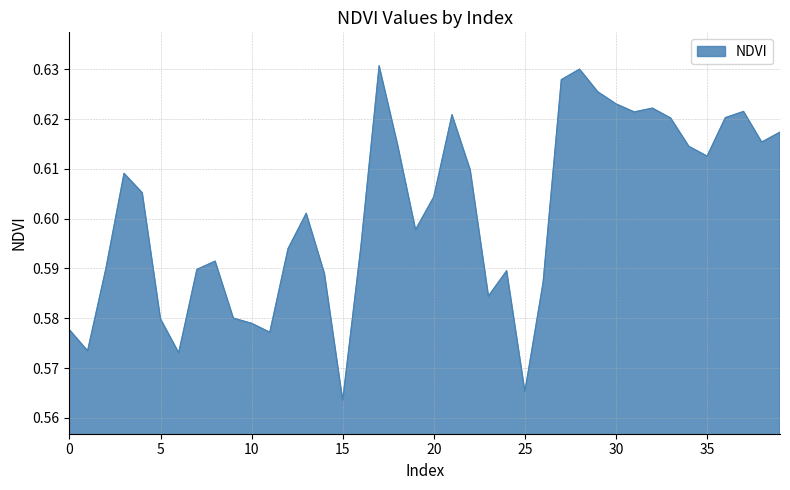

Reading left to right, extract all data points from this chart.

0=0.6	1=0.6	2=0.6	3=0.6	4=0.6	5=0.6	6=0.6	7=0.6	8=0.6	9=0.6	10=0.6	11=0.6	12=0.6	13=0.6	14=0.6	15=0.6	16=0.6	17=0.6	18=0.6	19=0.6	20=0.6	21=0.6	22=0.6	23=0.6	24=0.6	25=0.6	26=0.6	27=0.6	28=0.6	29=0.6	30=0.6	31=0.6	32=0.6	33=0.6	34=0.6	35=0.6	36=0.6	37=0.6	38=0.6	39=0.6